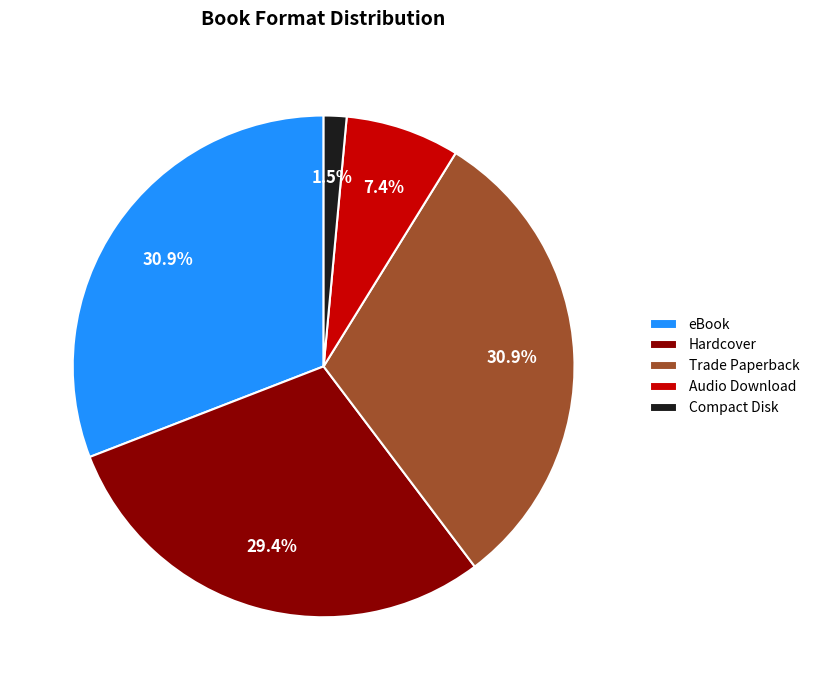

What percentage is the Hardcover slice, to the nearest percent?

29%